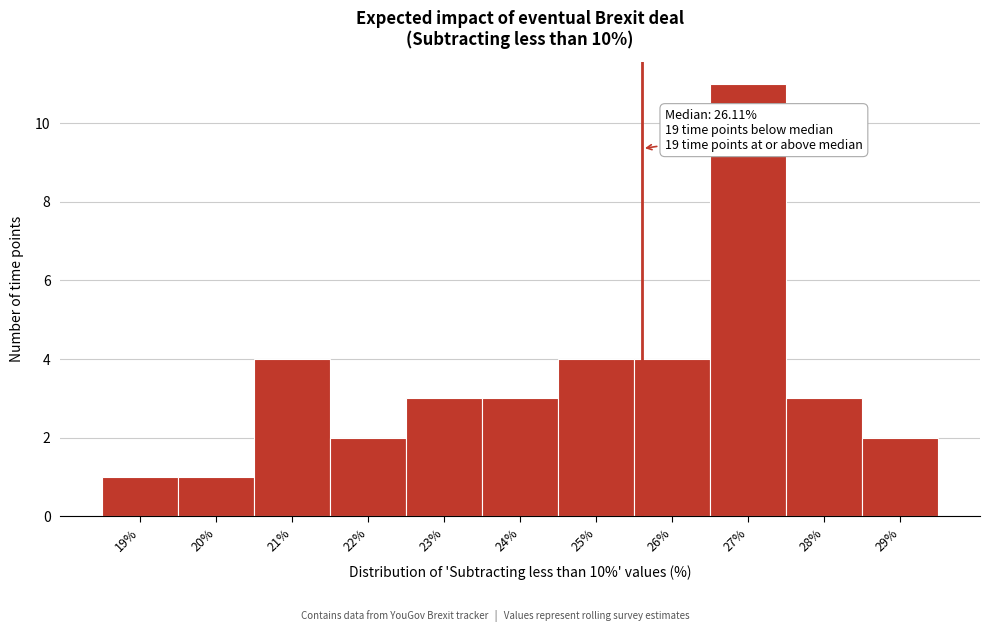

Reading left to right, transcribe all the data shown in this chart.

19%=1	20%=1	21%=4	22%=2	23%=3	24%=3	25%=4	26%=4	27%=11	28%=3	29%=2